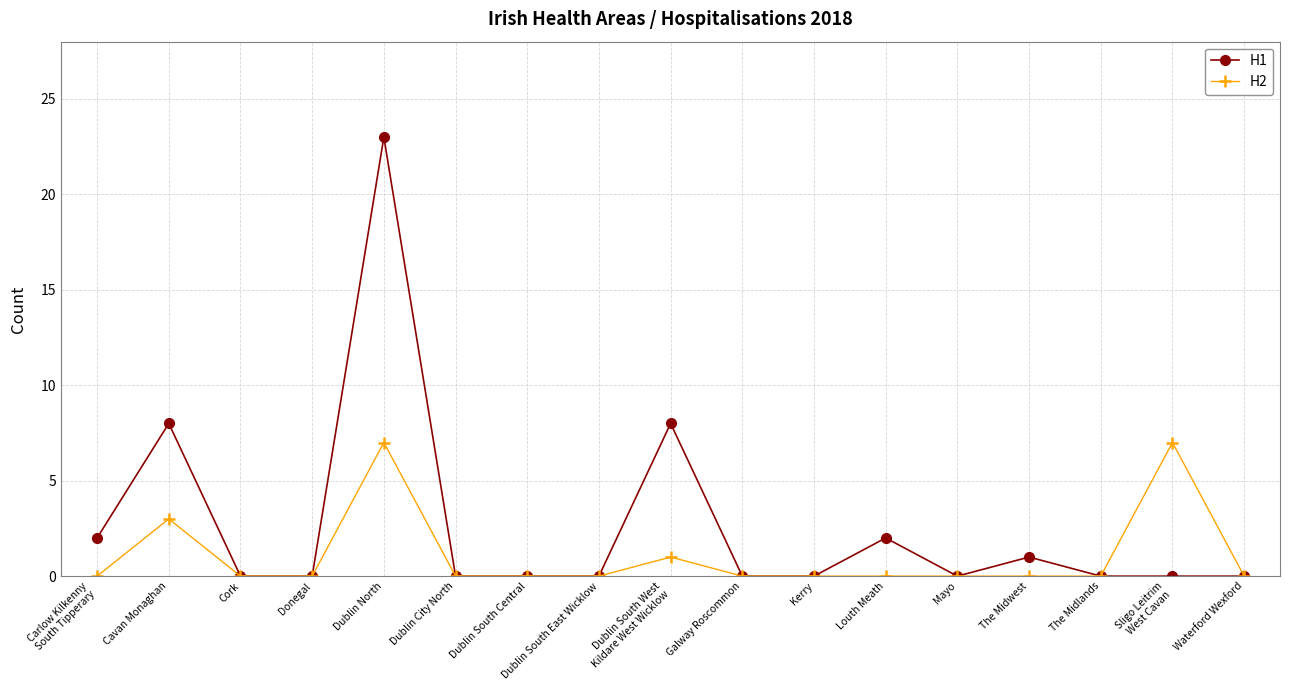

Which series has the largest total across all categories?

H1